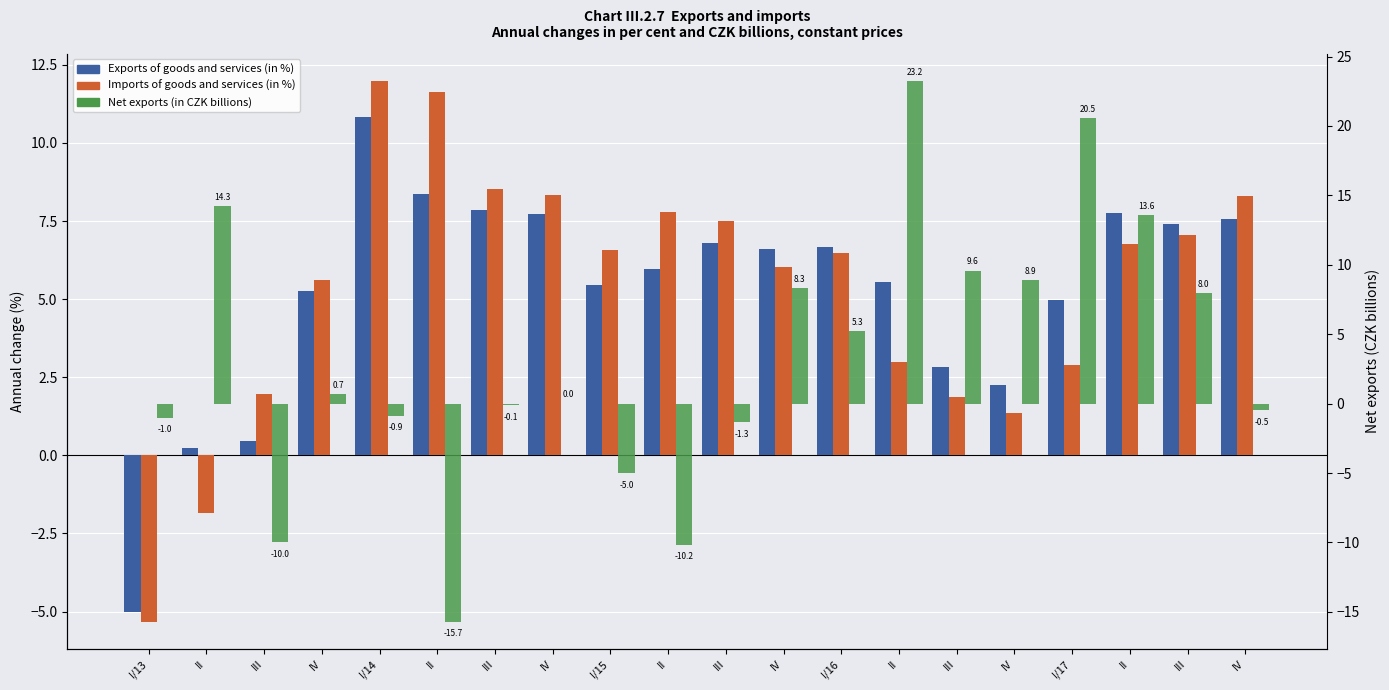

What is the label of the 2nd bar from the right?

III